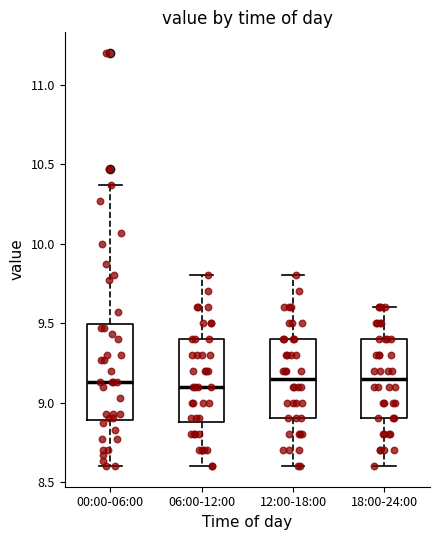

Reading left to right, read every box against the y-axis: the position of its median line, the range the box covers, and the ends of its whiskers. The values are not printed on the chart, so give them approximately, as read against the axis.

00:00-06:00: median 9.15, box 8.90 to 9.50, whiskers 8.60 to 10.35
06:00-12:00: median 9.10, box 8.90 to 9.40, whiskers 8.60 to 9.80
12:00-18:00: median 9.15, box 8.90 to 9.40, whiskers 8.60 to 9.80
18:00-24:00: median 9.15, box 8.90 to 9.40, whiskers 8.60 to 9.60